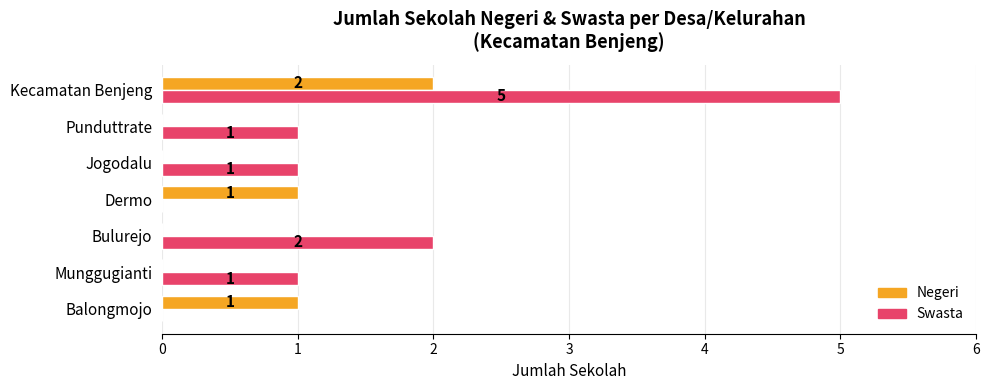

How many Negeri values are between 0 and 1?

6